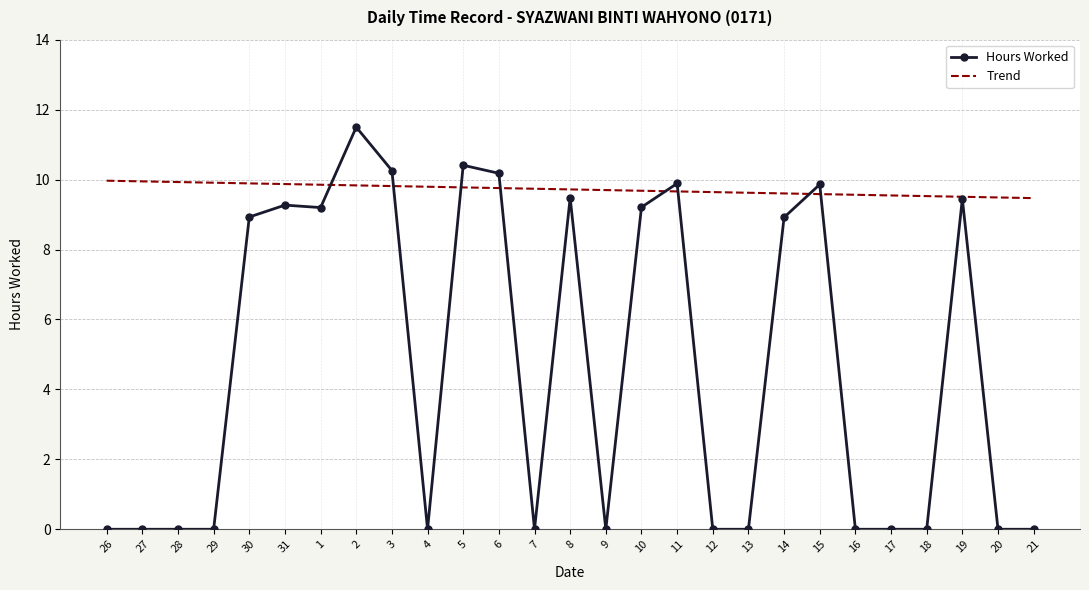

Rank the series at 5 from lowest to highest value.

Trend, Hours Worked